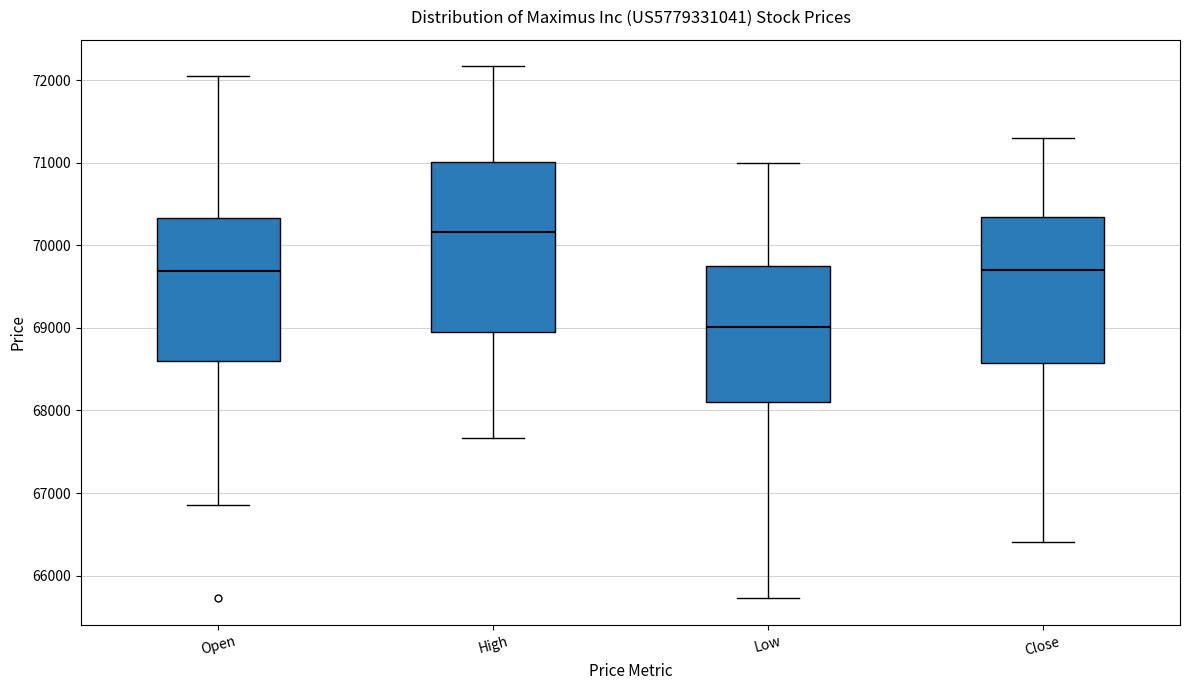

Reading left to right, transcribe this box plot: for each box, give where its median line is, the range the box spans, and where its two whiskers end, as read against the y-axis. The values are not printed on the chart, so give them approximately, as read against the axis.

Open: median 69700, box 68600 to 70300, whiskers 66900 to 72100
High: median 70200, box 69000 to 71000, whiskers 67700 to 72200
Low: median 69000, box 68100 to 69700, whiskers 65700 to 71000
Close: median 69700, box 68600 to 70300, whiskers 66400 to 71300